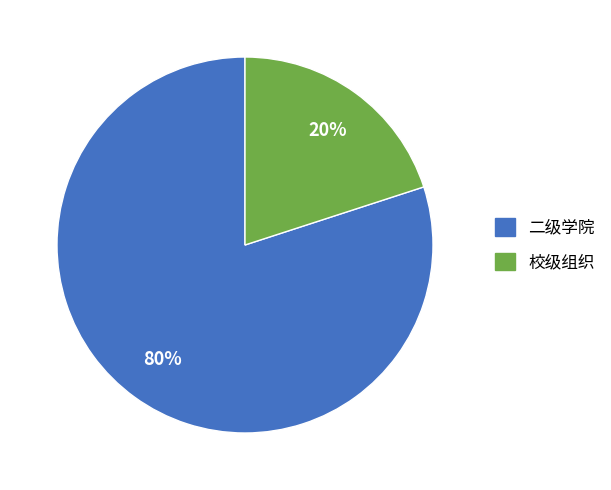

Does any single category account for the majority?

Yes